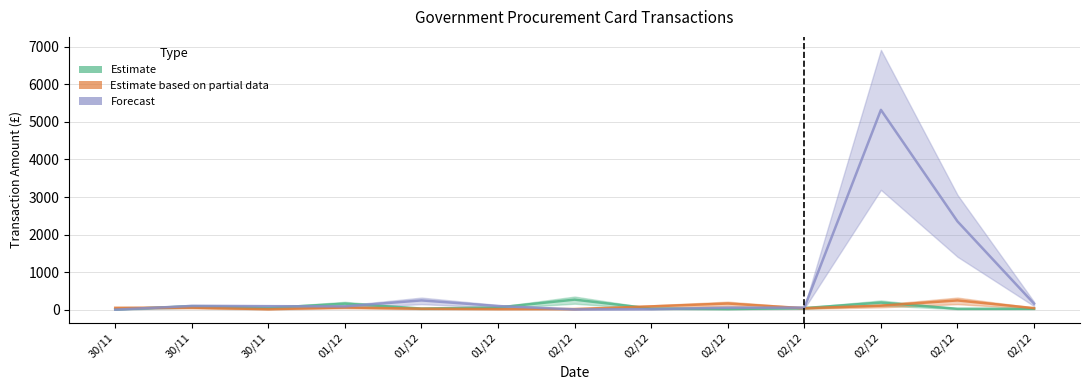

What is the value of the Estimate point at the 3rd from the left?

12.0